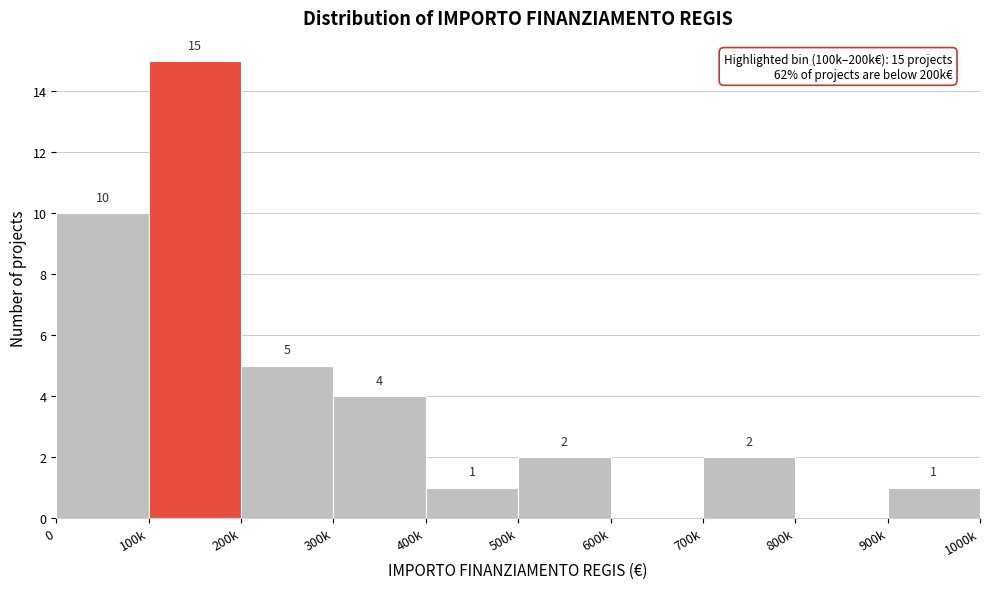

Reading left to right, what are all the values shown in this chart?

0=10	100k=15	200k=5	300k=4	400k=1	500k=2	600k=0	700k=2	800k=0	900k=1